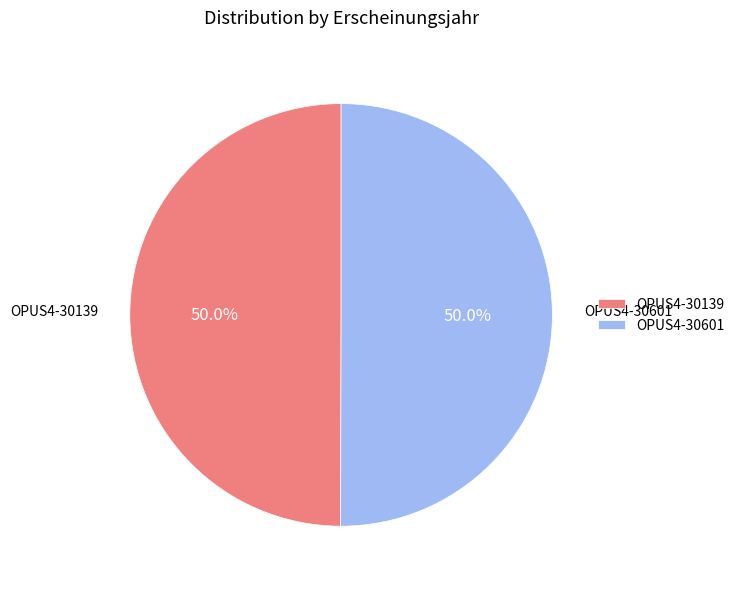

Approximately how many times larger is the value at OPUS4-30139 compared to OPUS4-30601?

1.0